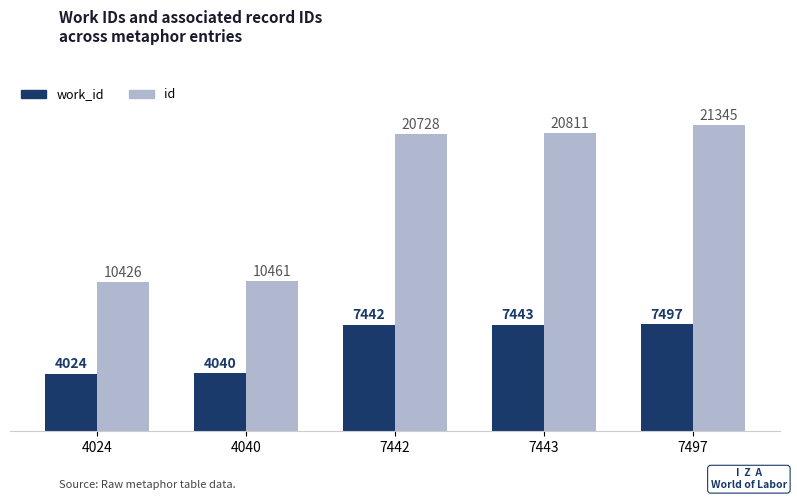

What are all the series names shown in the legend?

work_id, id